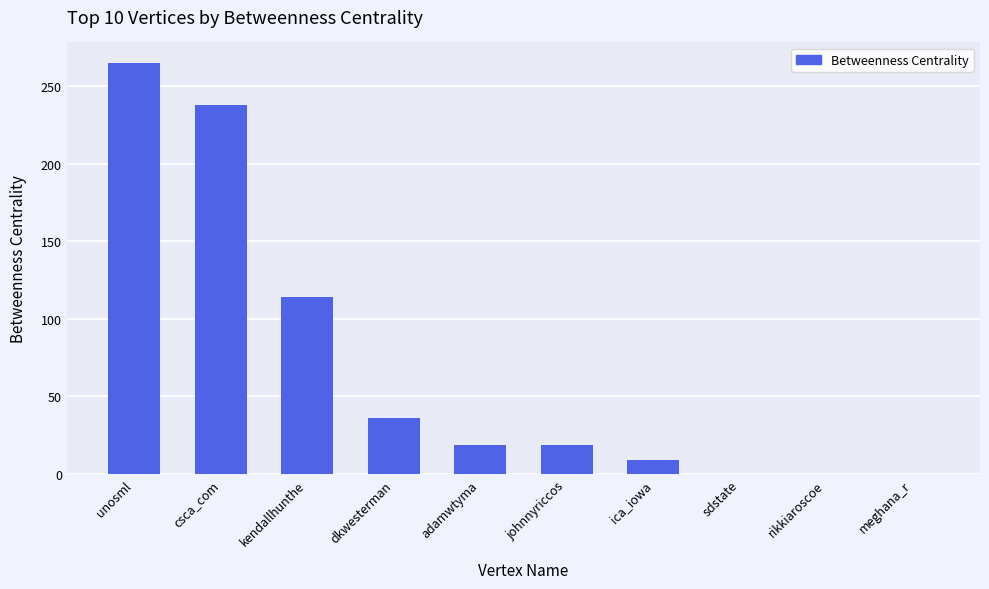

Where is the data nearest to the value 132?

kendallhunthe